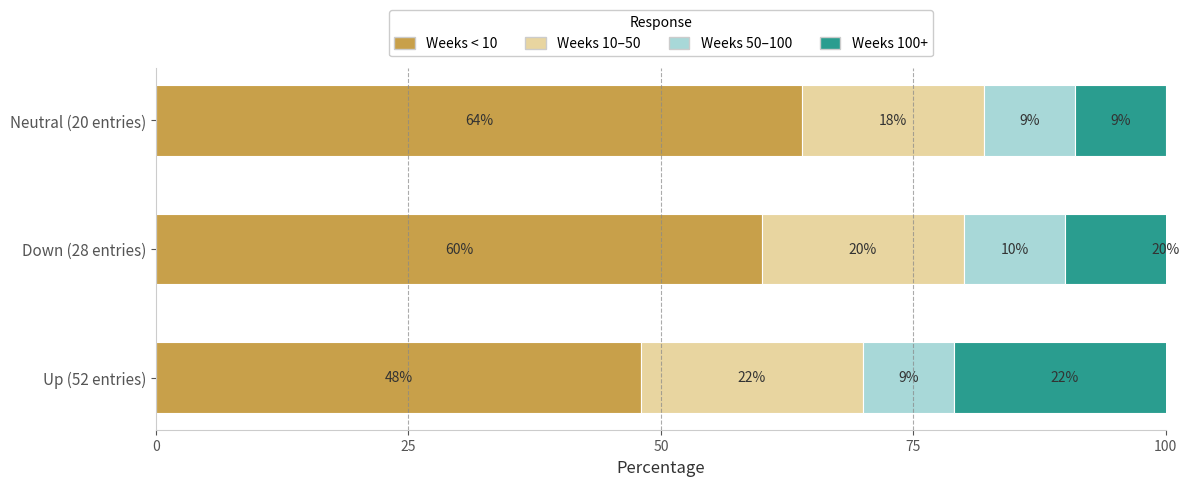

Reading right to left, list all the values displayed in this chart.

Weeks < 10: 64	60	48
Weeks 10–50: 18	20	22
Weeks 50–100: 9	10	9
Weeks 100+: 9	20	22